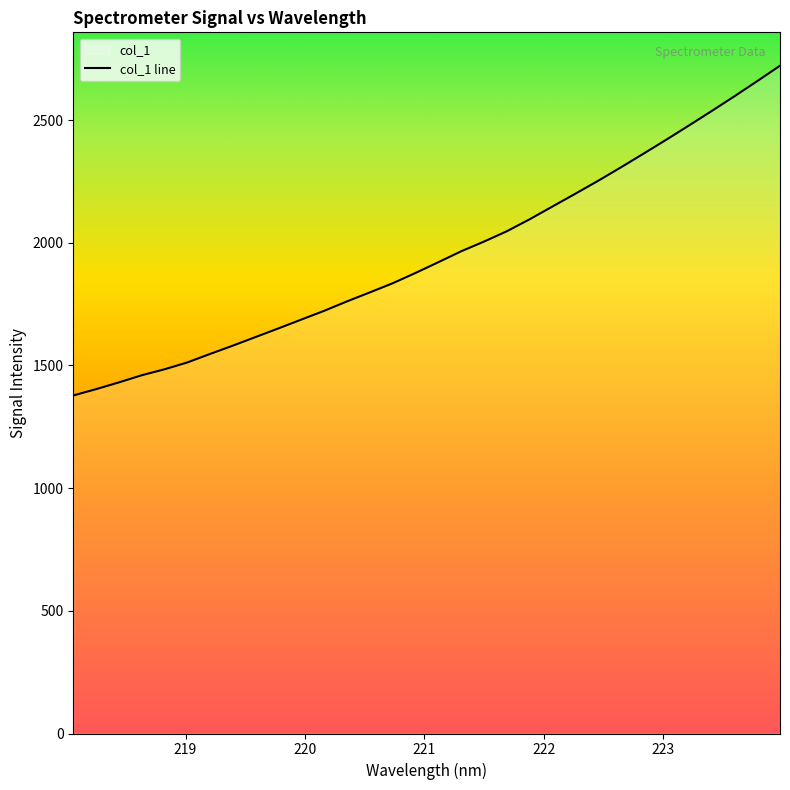

What is the smallest value displayed?

1377.7